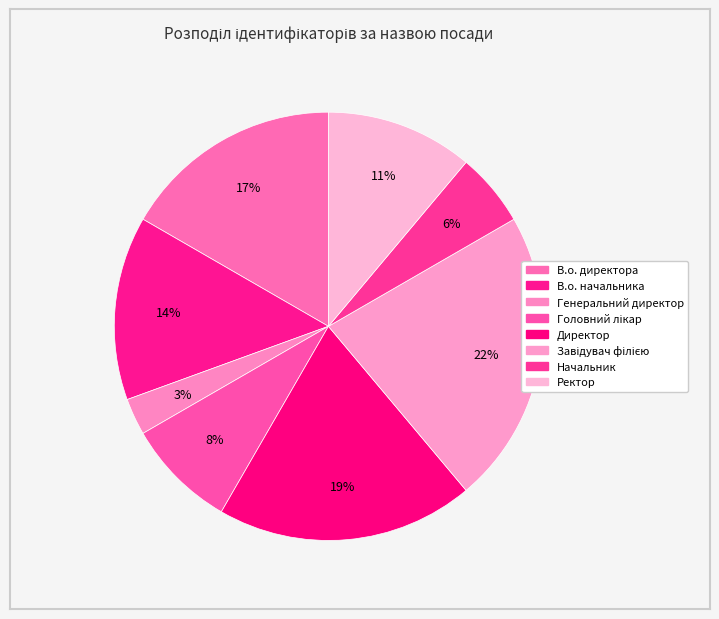

What percentage is the Директор slice, to the nearest percent?

19%